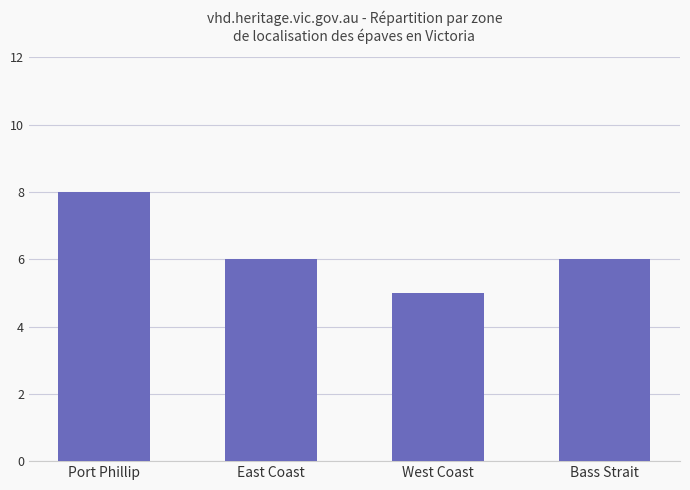

True or false: the data shows 5 at West Coast.

True